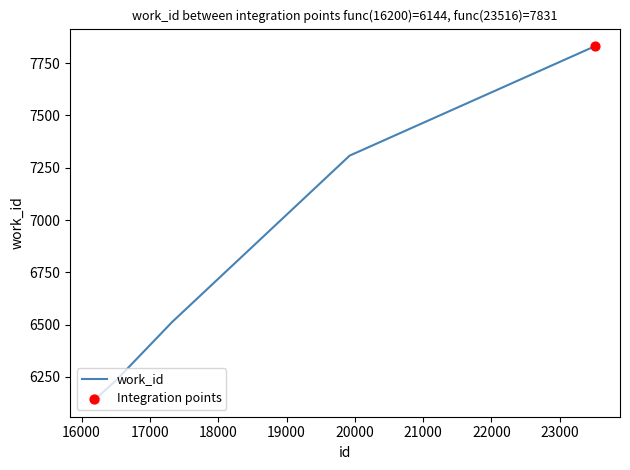

What is the minimum value shown in the chart?

6144